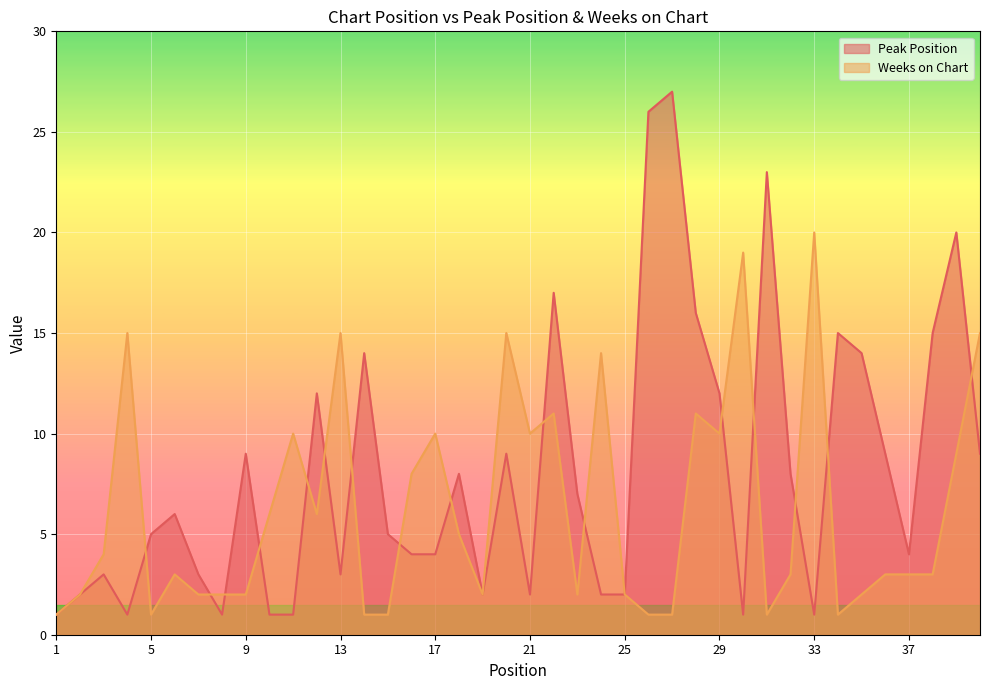

Is the value of Peak Position at 18 greater than the value of Weeks on Chart at 32?

Yes